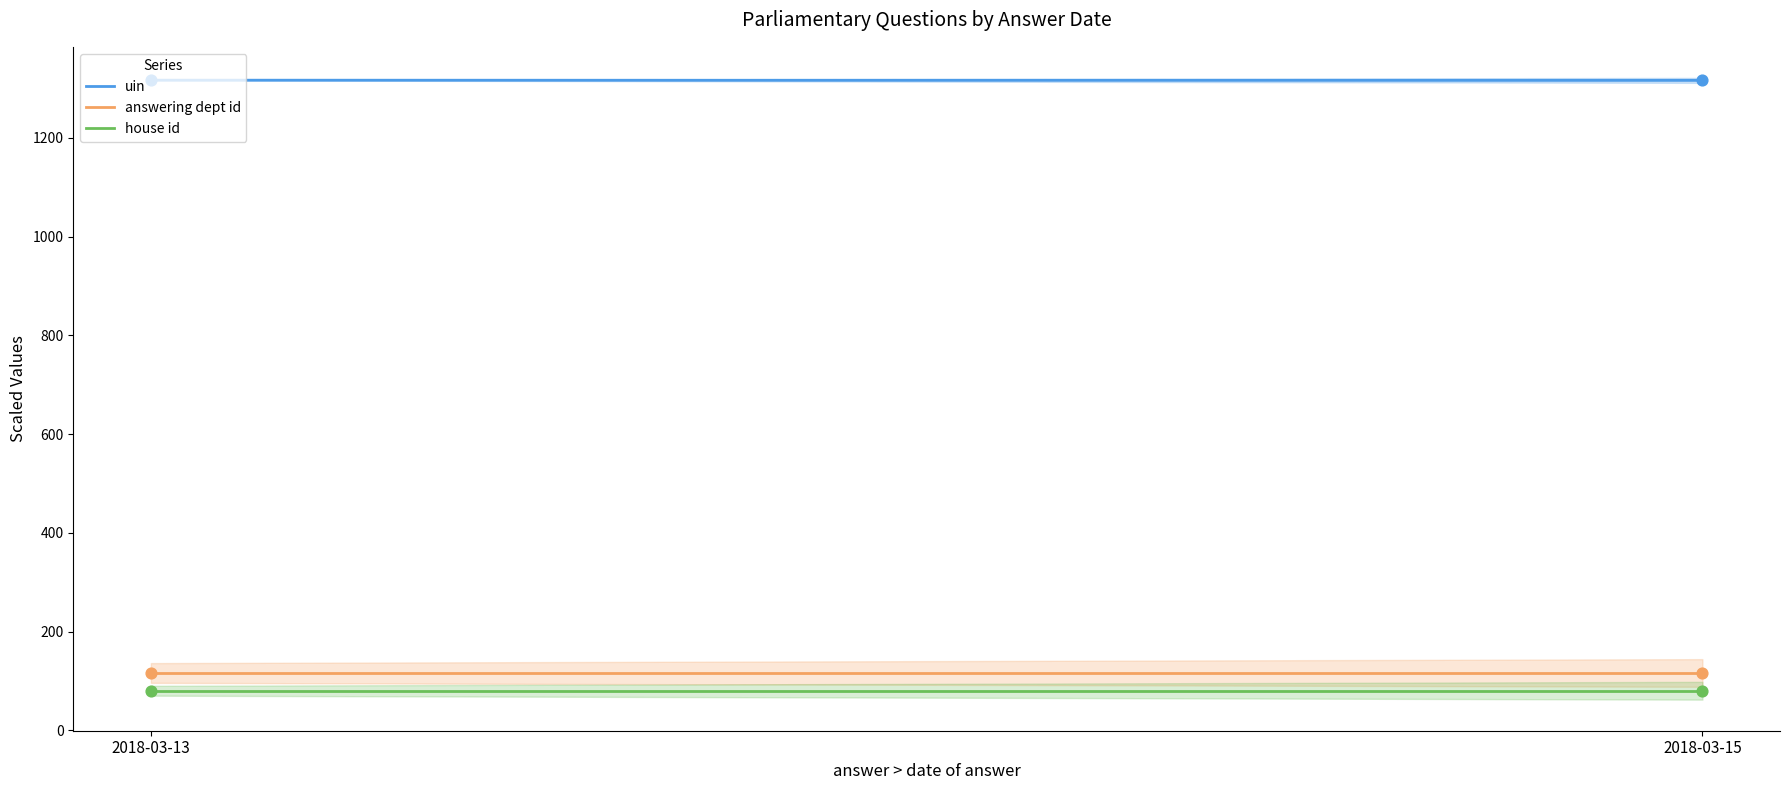

Which series contains the highest Y value?

uin